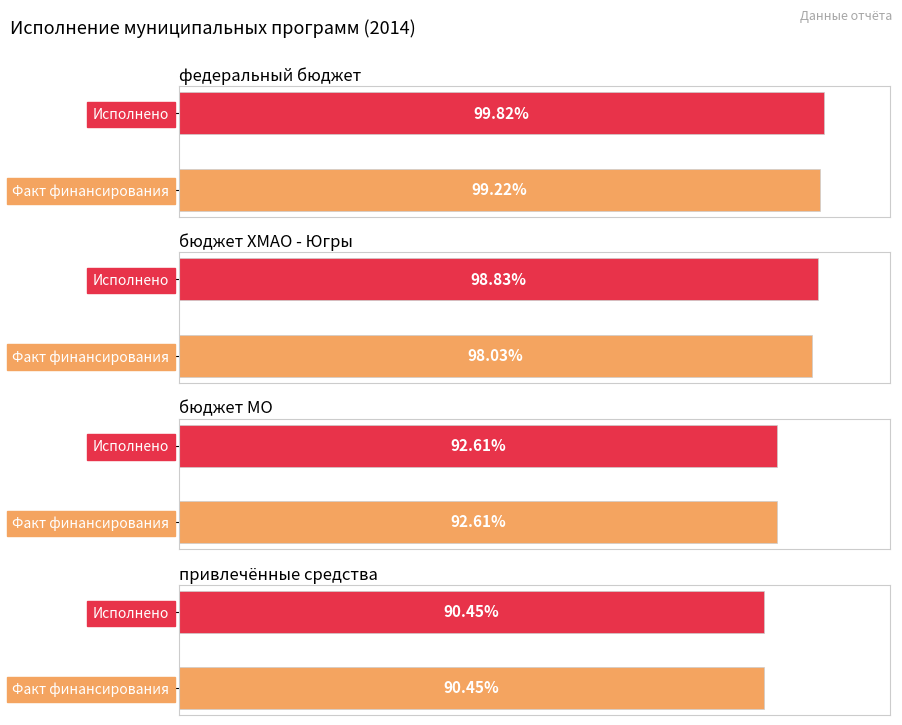

Does the chart contain stacked bars?

No